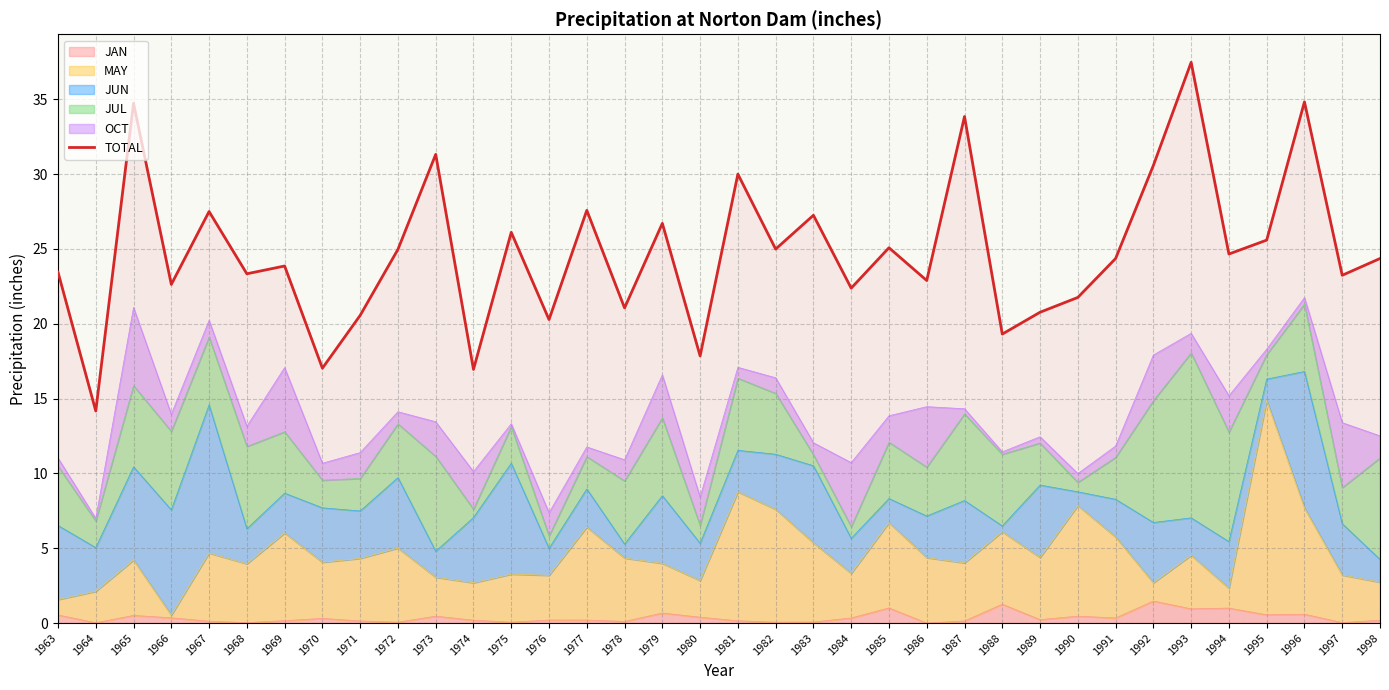

What is the ratio of the value at 1991 to the value at 1990?

1.1